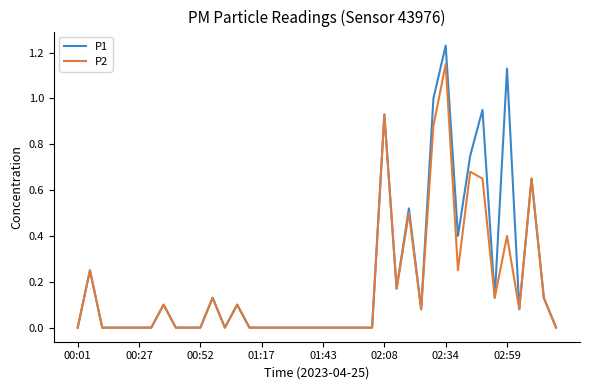

True or false: P1 has more than 0 points higher than both neighbors.

True